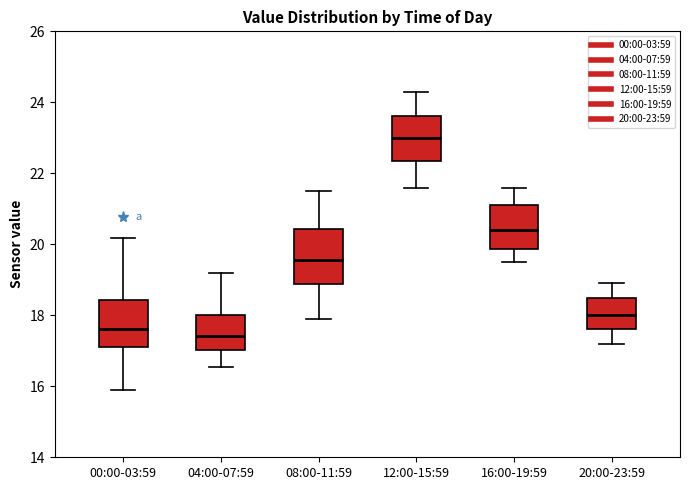

Reading left to right, read every box against the y-axis: the position of its median line, the range the box covers, and the ends of its whiskers. The values are not printed on the chart, so give them approximately, as read against the axis.

00:00-03:59: median 17.6, box 17.2 to 18.4, whiskers 16.0 to 20.2
04:00-07:59: median 17.4, box 17.0 to 18.0, whiskers 16.6 to 19.2
08:00-11:59: median 19.6, box 18.8 to 20.4, whiskers 18.0 to 21.6
12:00-15:59: median 23.0, box 22.4 to 23.6, whiskers 21.6 to 24.4
16:00-19:59: median 20.4, box 19.8 to 21.2, whiskers 19.6 to 21.6
20:00-23:59: median 18.0, box 17.6 to 18.6, whiskers 17.2 to 19.0